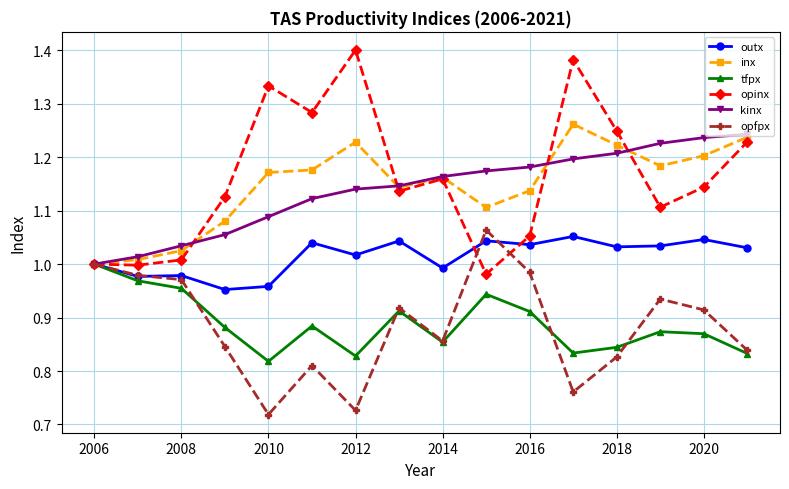

Rank the series by their maximum value, from lowest to highest.

tfpx, outx, opfpx, kinx, inx, opinx